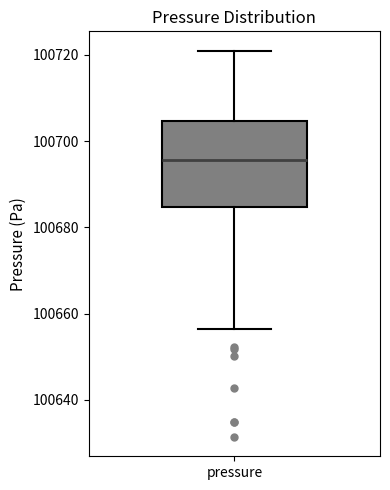

Where does the lower whisker of the box for pressure end on the y-axis? The values are not printed on the chart, so give them approximately, as read against the axis.

100656